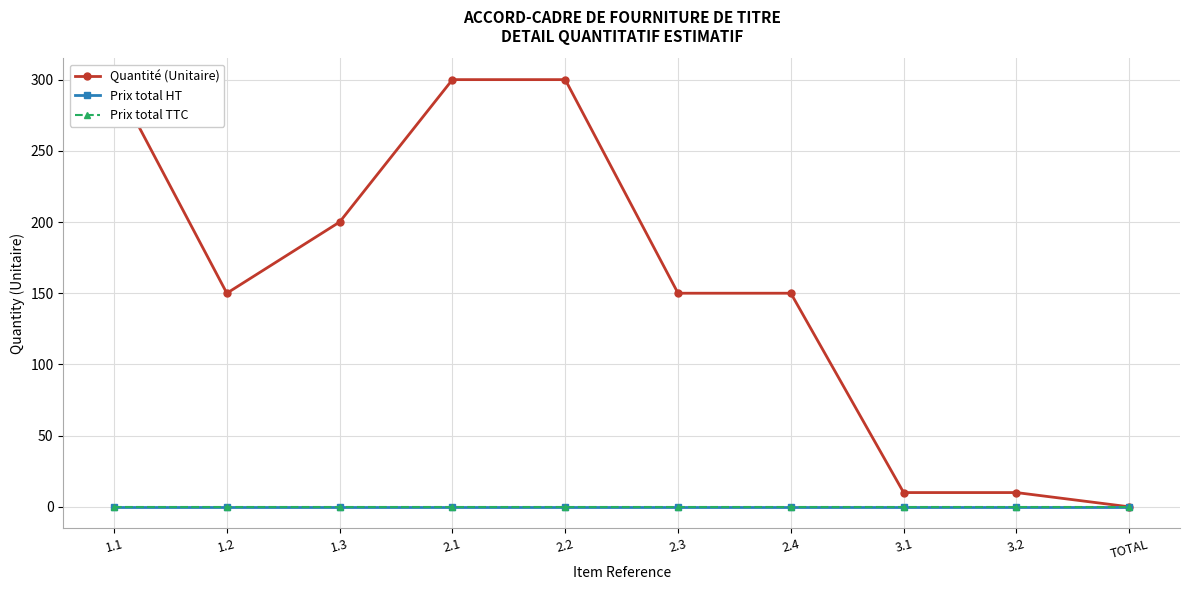

What are all the series names shown in the legend?

Quantité (Unitaire), Prix total HT, Prix total TTC